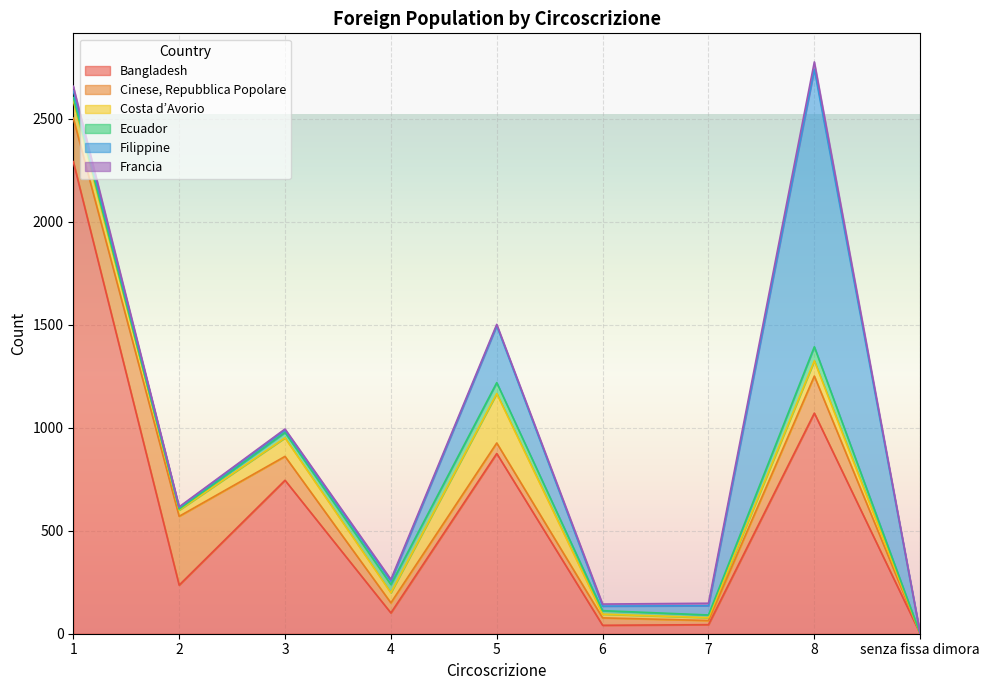

True or false: Bangladesh and Costa d’Avorio intersect in this chart.

False